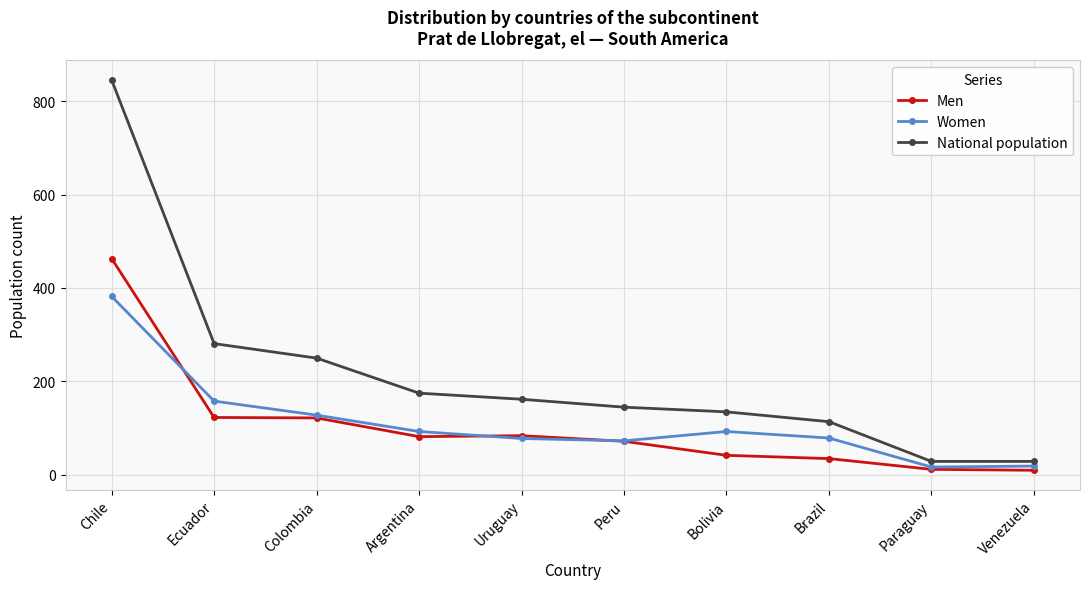

Where do Men and Women first cross each other?

Chile and Ecuador